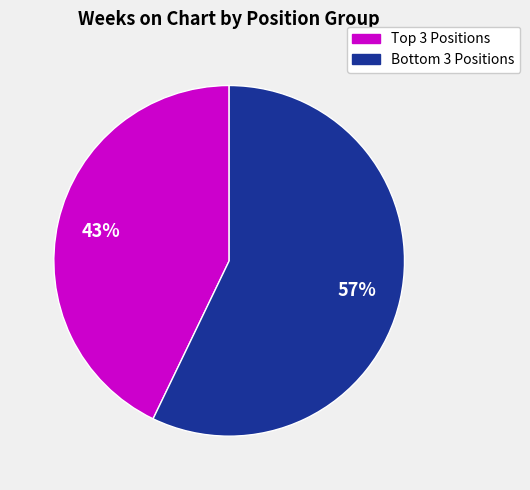

To the nearest percent, what is the difference between the largest and smallest slice percentages?

14%